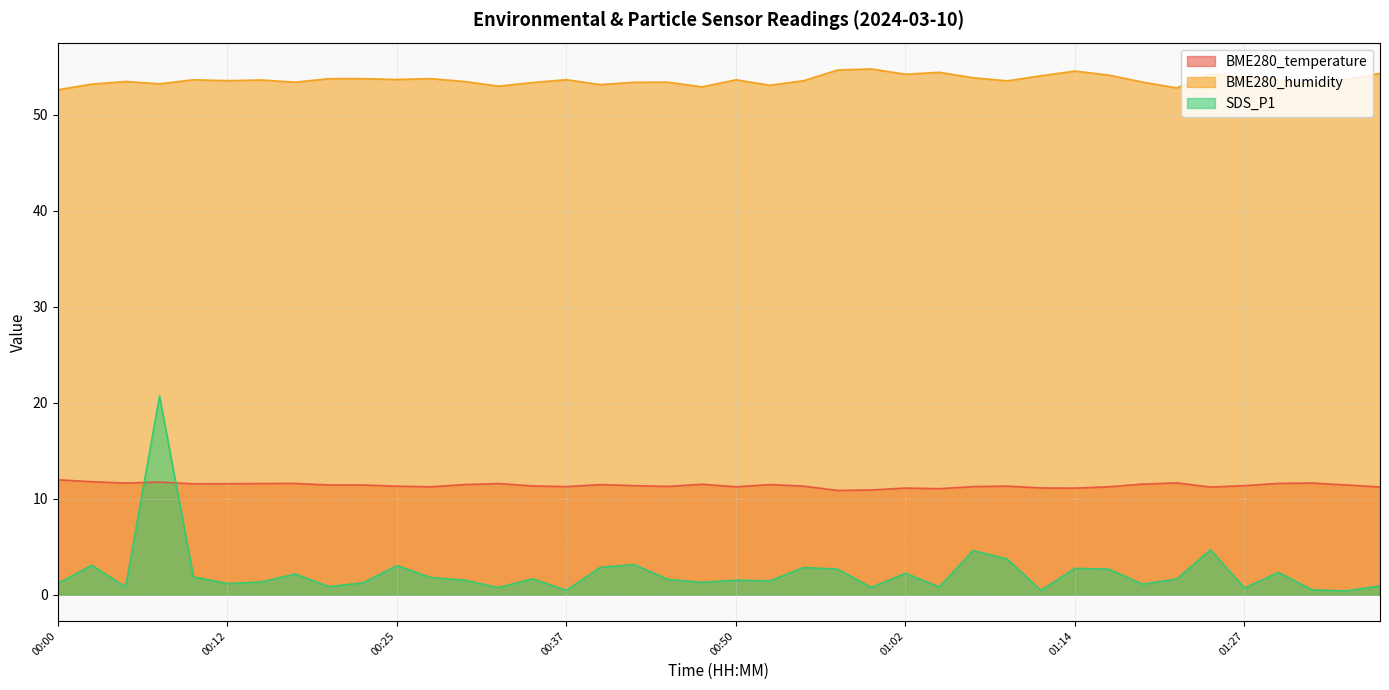

How many lines are shown in the chart?

3